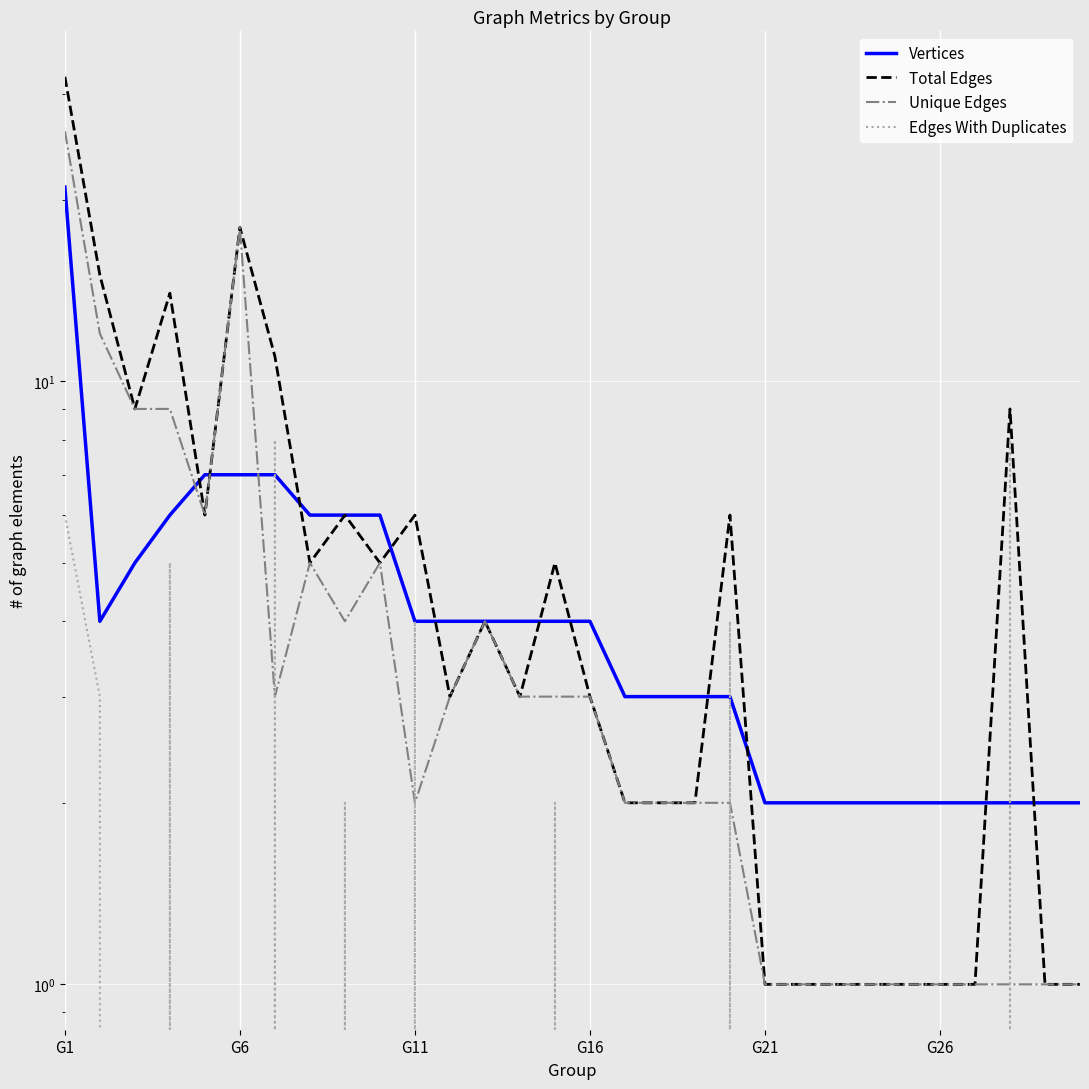

Reading left to right, what are all the values shown in this chart?

Vertices: 21	4	5	6	7	7	7	6	6	6	4	4	4	4	4	4	3	3	3	3	2	2	2	2	2	2	2	2	2	2
Total Edges: 32	15	9	14	6	18	11	5	6	5	6	3	4	3	5	3	2	2	2	6	1	1	1	1	1	1	1	9	1	1
Unique Edges: 26	12	9	9	6	18	3	5	4	5	2	3	4	3	3	3	2	2	2	2	1	1	1	1	1	1	1	1	1	1
Edges With Duplicates: 6	3	0	5	0	0	8	0	2	0	4	0	0	0	2	0	0	0	0	4	0	0	0	0	0	0	0	8	0	0